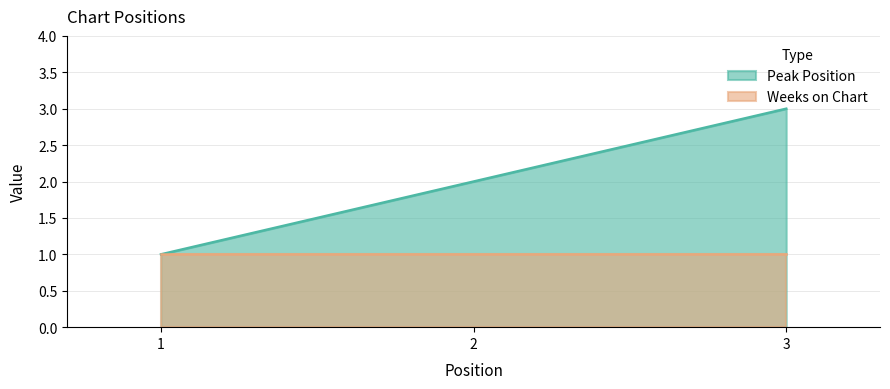

What is the difference between the maximum and minimum values?

2